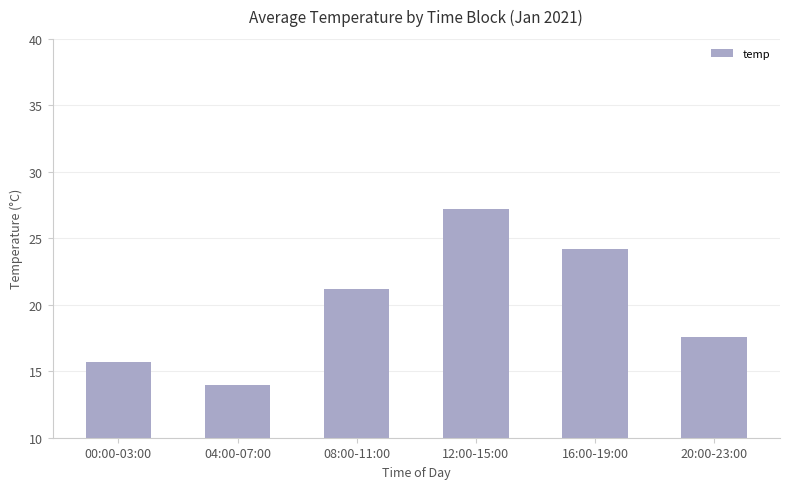

Rank the categories by value from lowest to highest.

04:00-07:00, 00:00-03:00, 20:00-23:00, 08:00-11:00, 16:00-19:00, 12:00-15:00